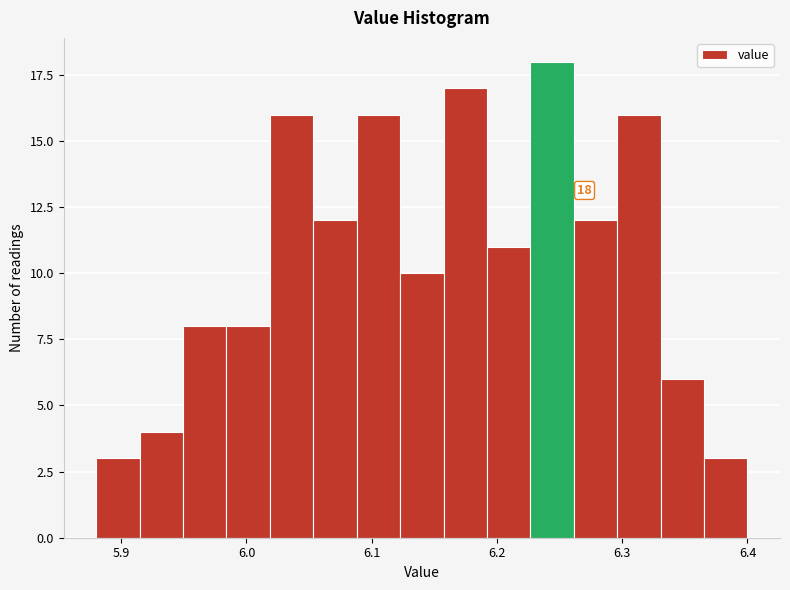

Read against the x-axis, roughly where is the centre of the tallest bar?

6.24